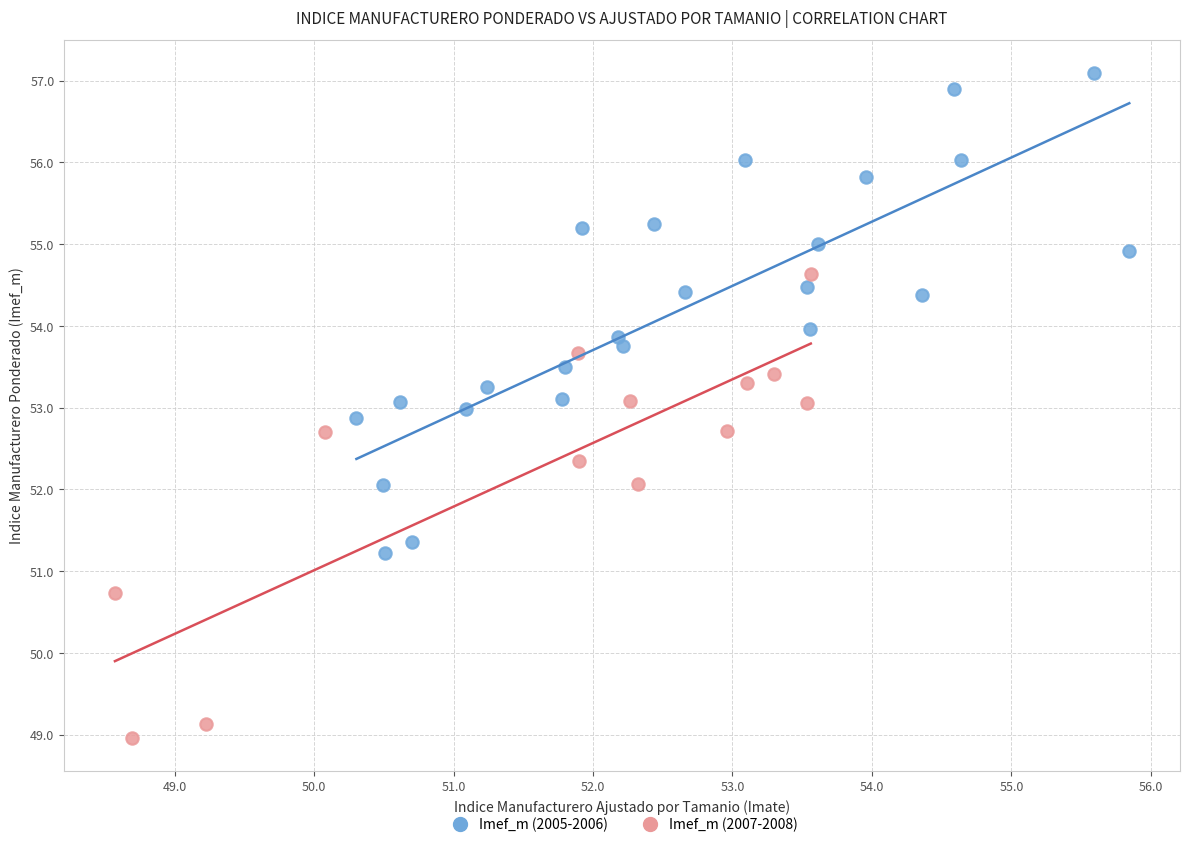

Which series contains the lowest Y value?

Imef_m (2007-2008)